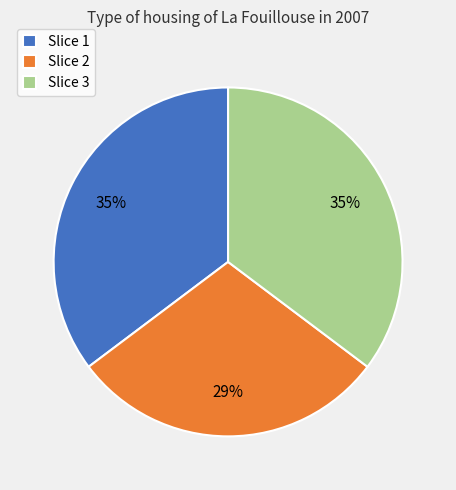

Does any single category account for the majority?

No